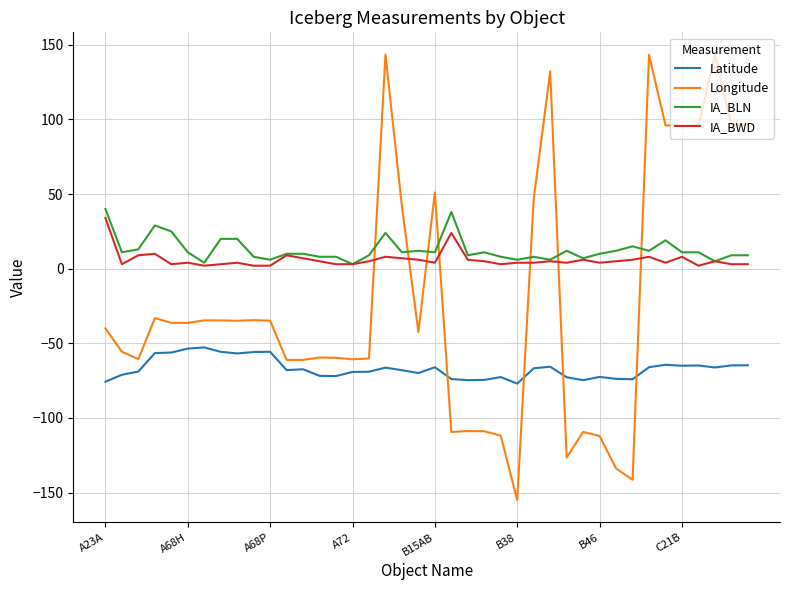

What is the maximum value for Longitude?

143.4